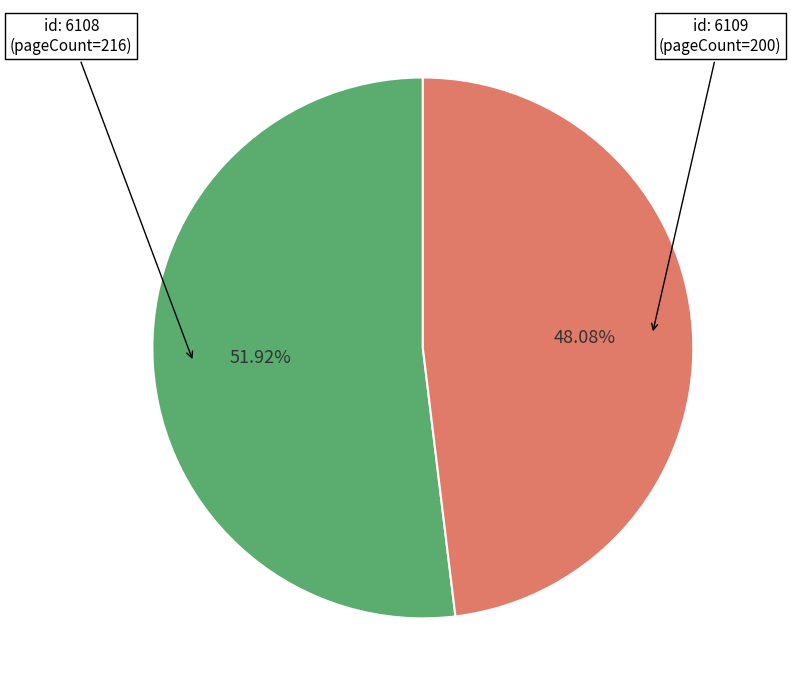

Is there any slice that represents more than half of the pie?

Yes